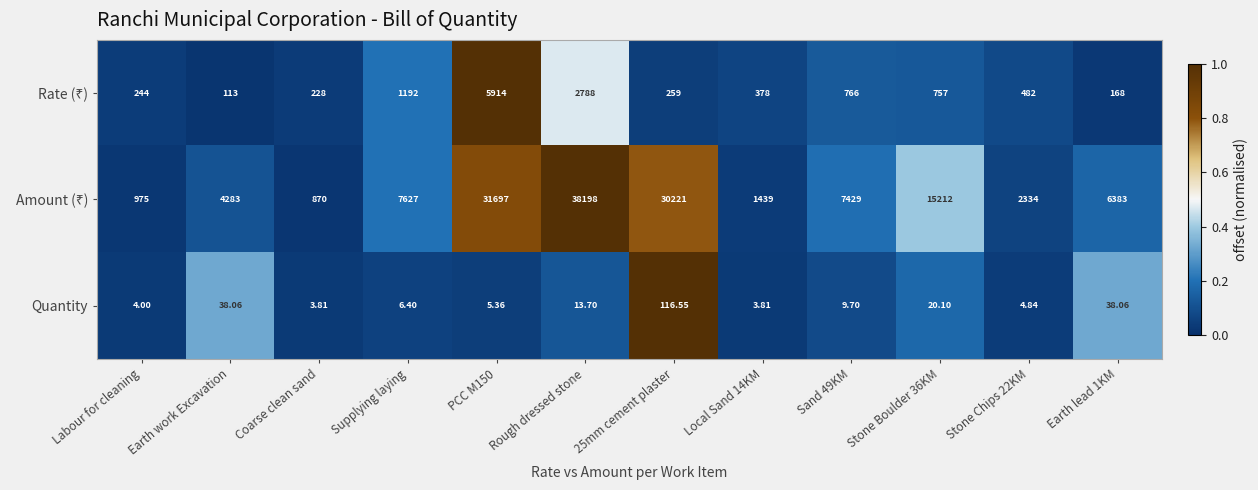

At which category is the sum across all series the highest?

Rough dressed stone